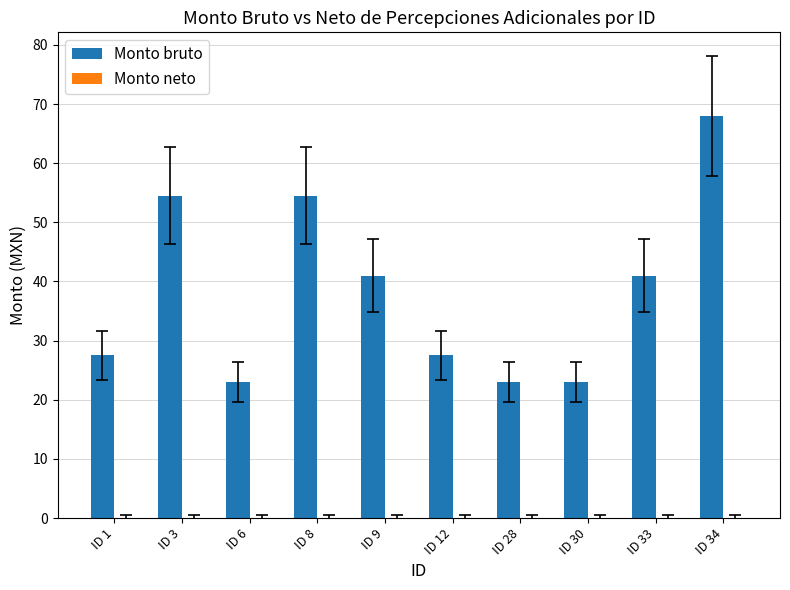

How many bars are there in total?

10